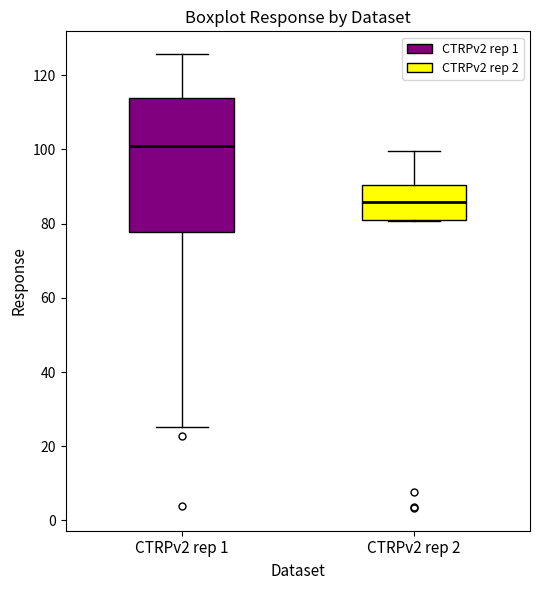

Which box is the tallest, from its lower edge to its upper edge?

CTRPv2 rep 1